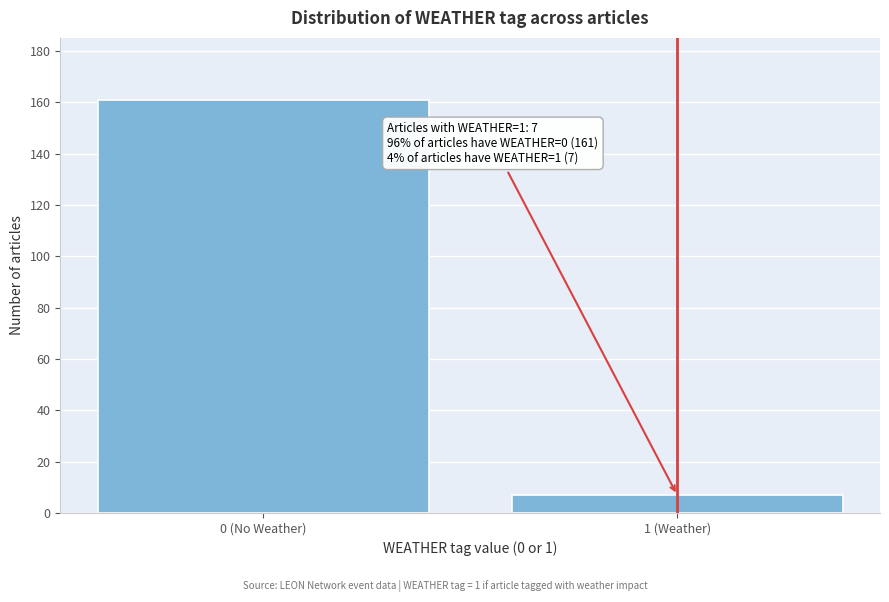

Reading right to left, transcribe all the data shown in this chart.

1 (Weather)=7	0 (No Weather)=161